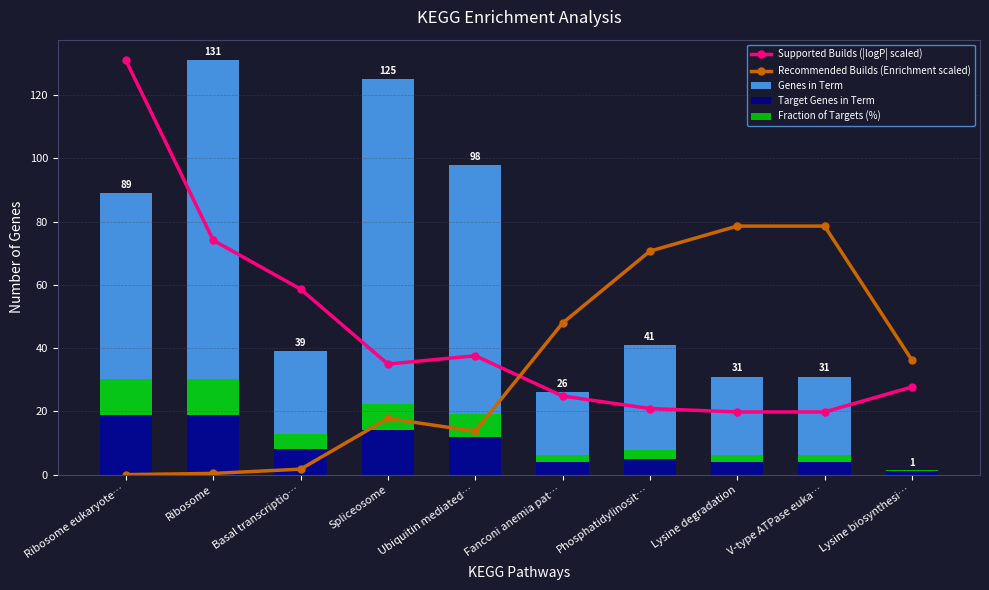

Which has a higher value, Ubiquitin mediated… or Phosphatidylinosit…?

Ubiquitin mediated…